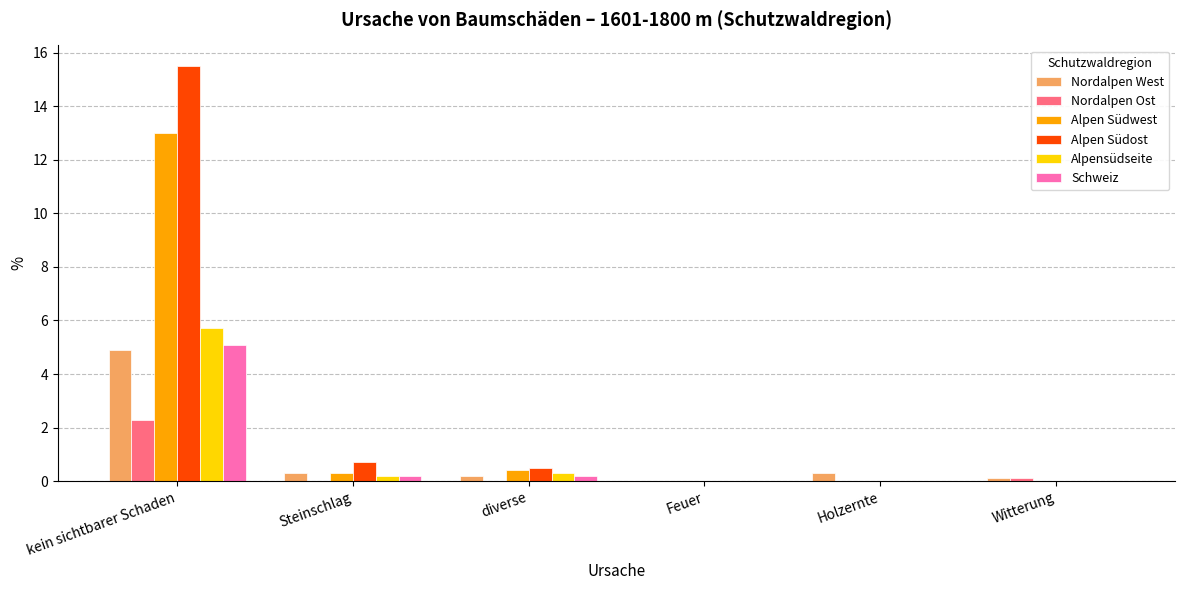

What is the maximum value shown in the chart?

15.5